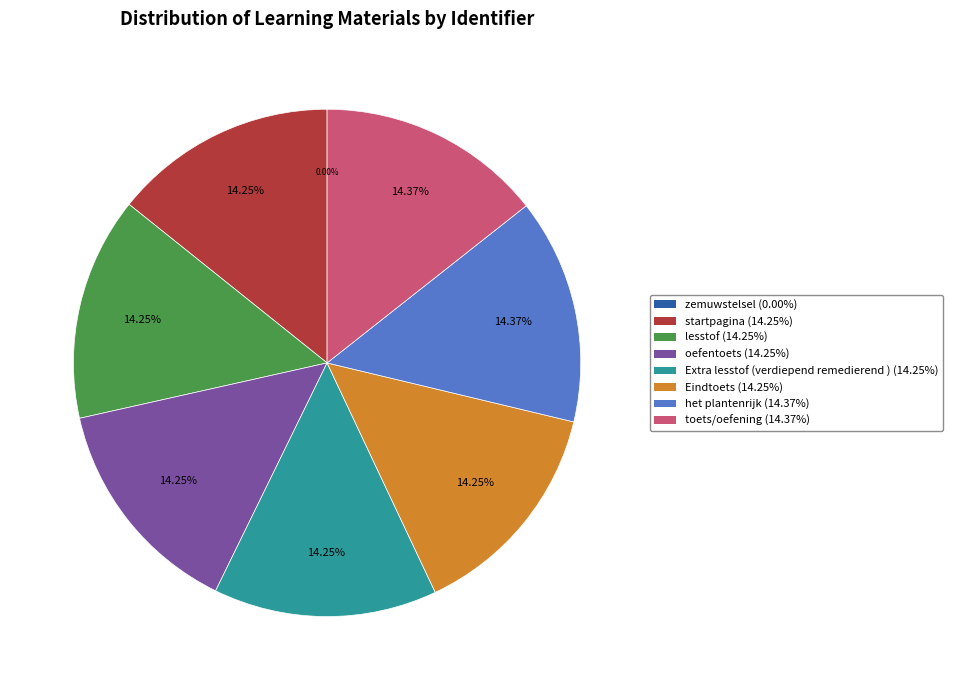

To the nearest percent, what is the difference between the largest and smallest slice percentages?

14%